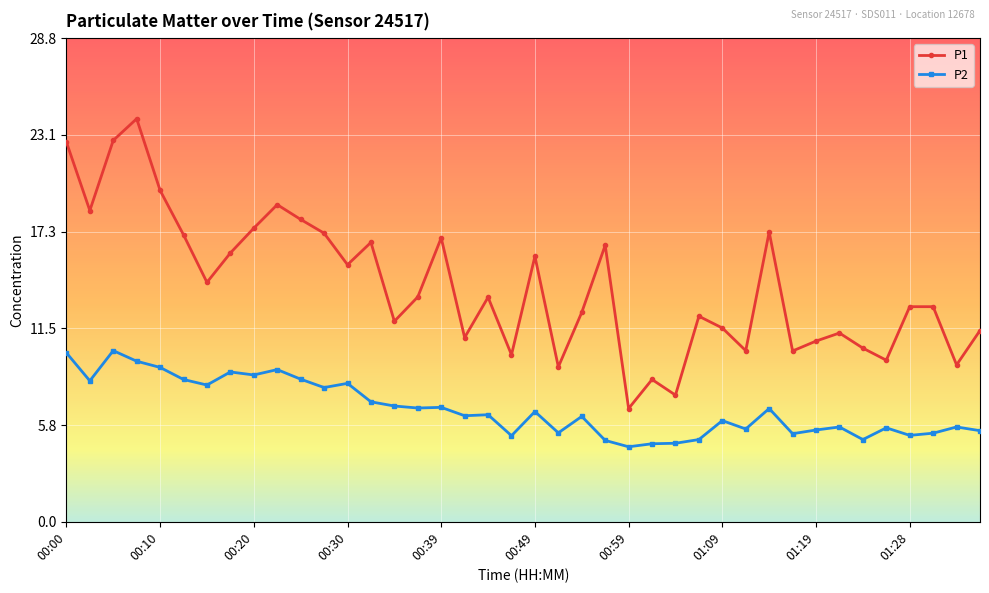

Which series has the largest range (max minus min)?

P1